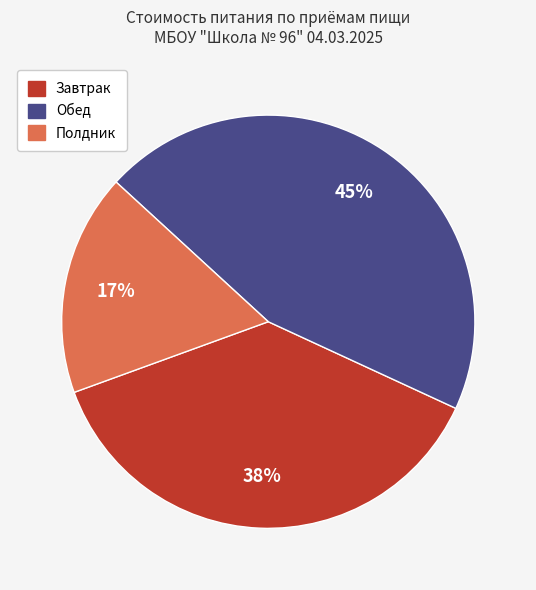

Which slice is the smallest?

Полдник